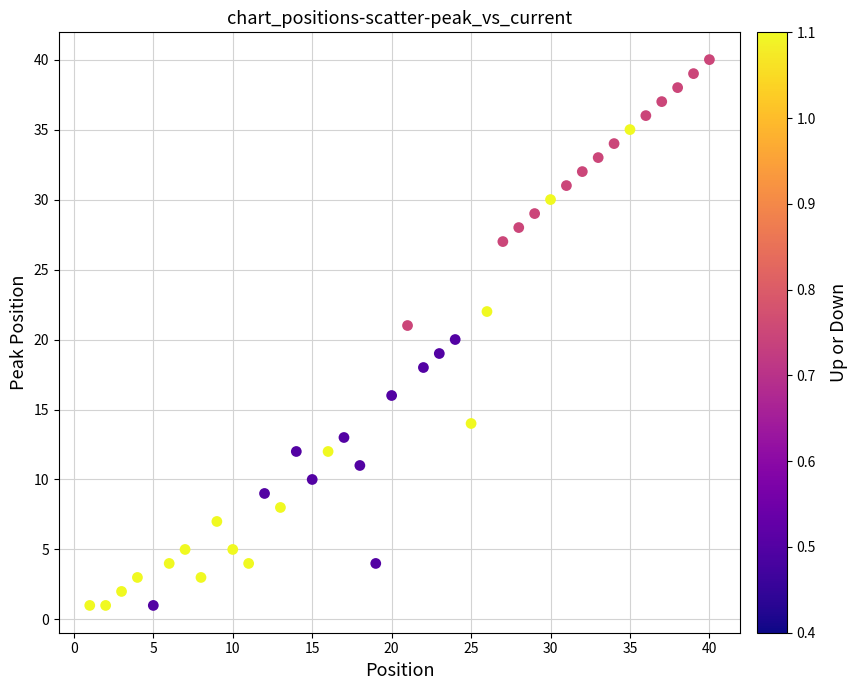

What is the range of X values (max minus min)?

39